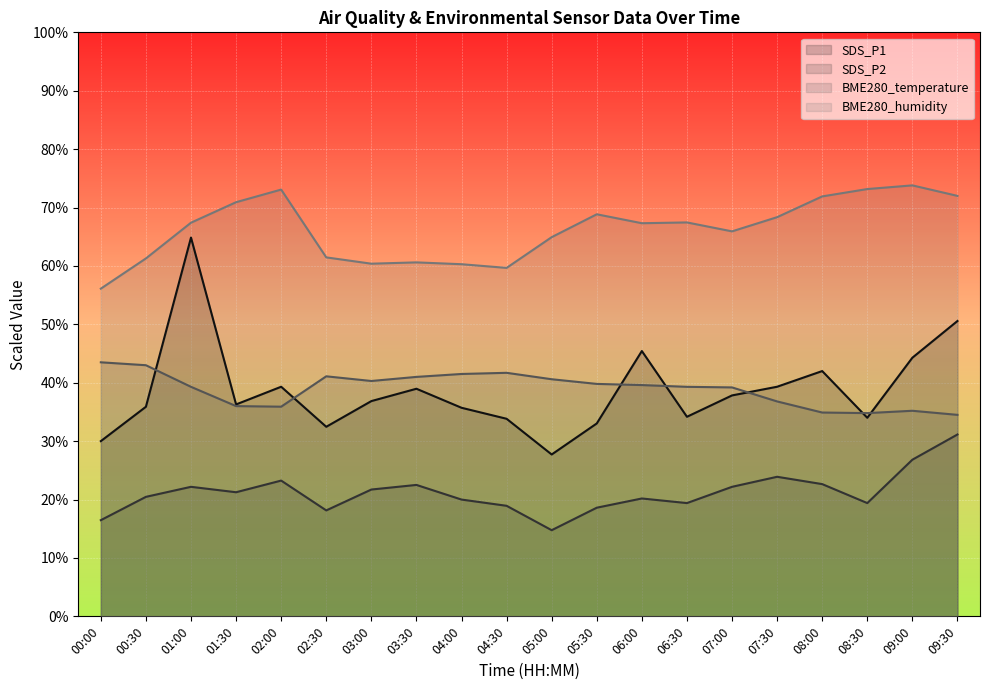

List the series in order of their peak value, highest first.

BME280_humidity, SDS_P1, BME280_temperature, SDS_P2